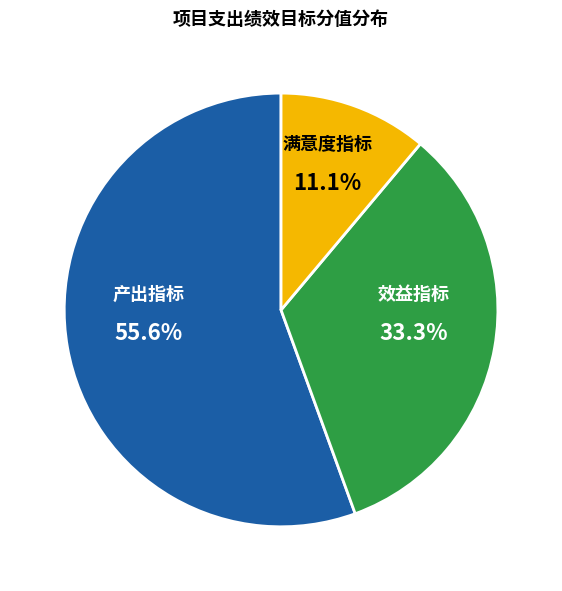

Which slice represents more than half of the pie?

产出指标